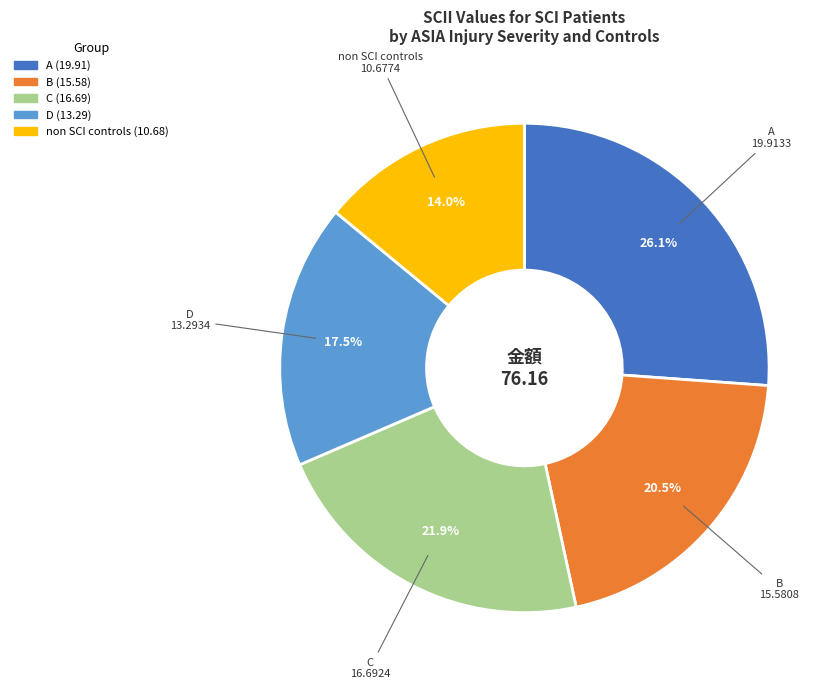

Rank the categories by value from highest to lowest.

A, C, B, D, non SCI controls